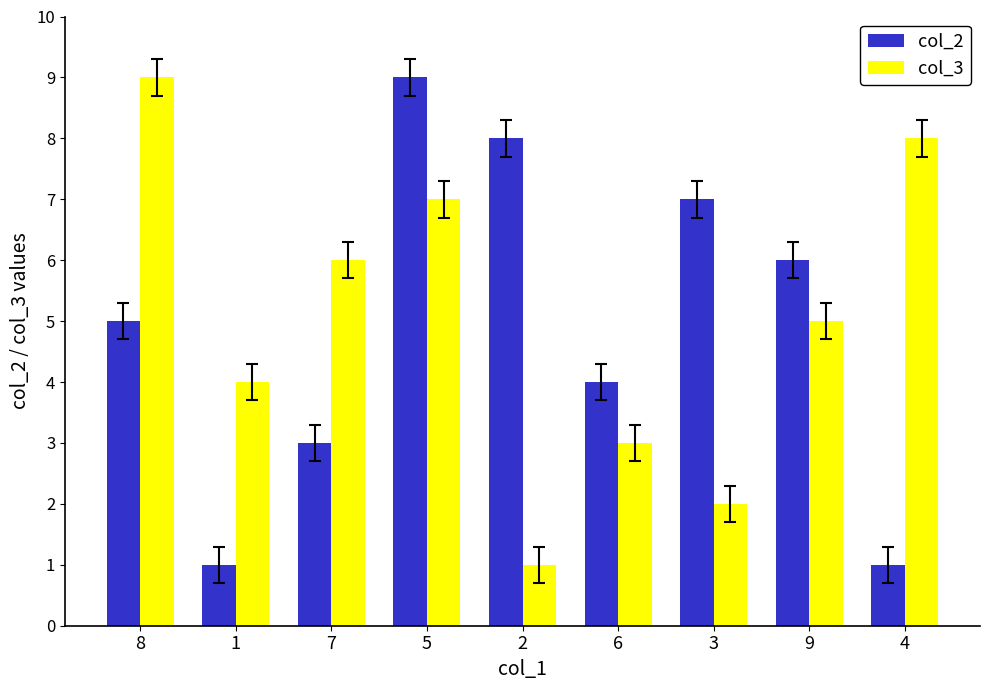

Count the col_2 values in the range 3 to 7.

5